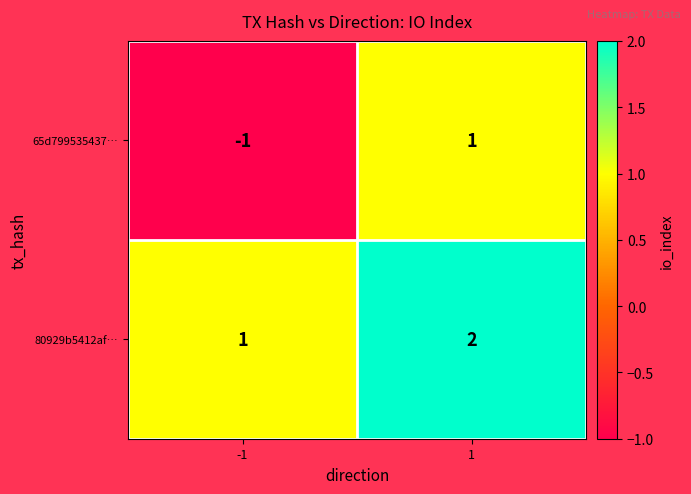

Which series has the largest total across all categories?

80929b5412af…